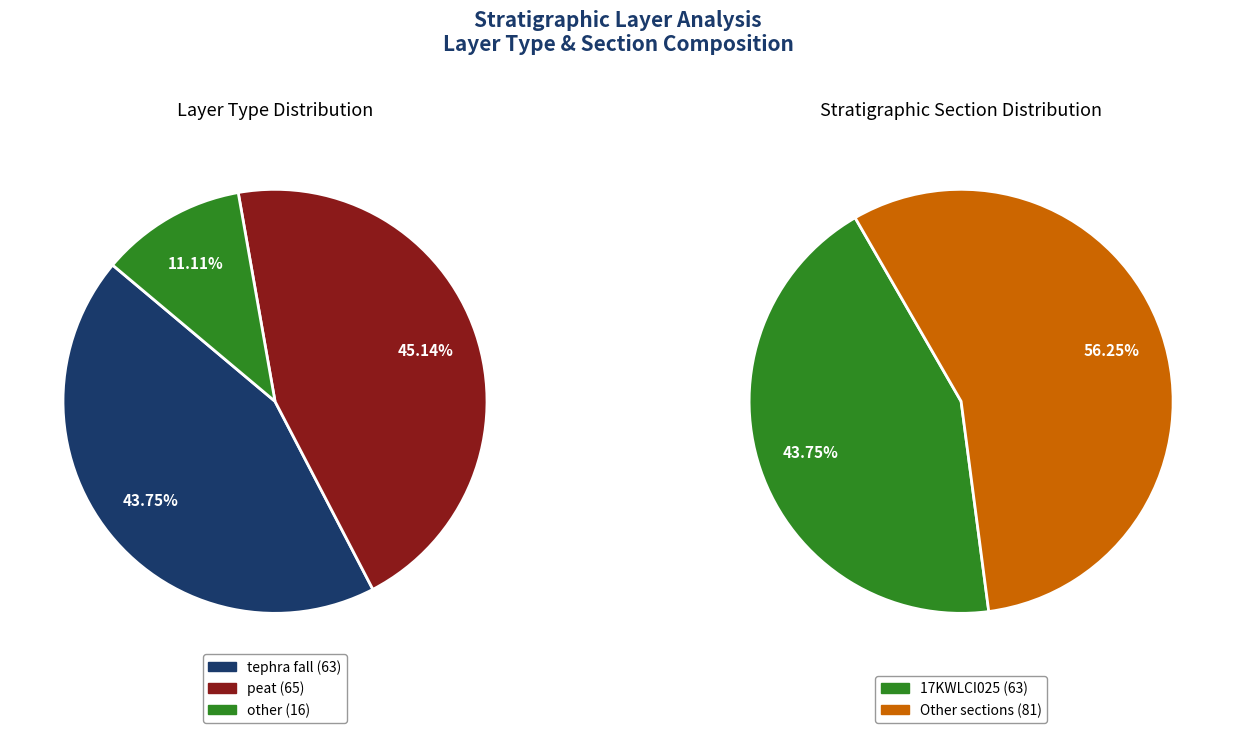

Is there any slice that represents more than half of the pie?

No